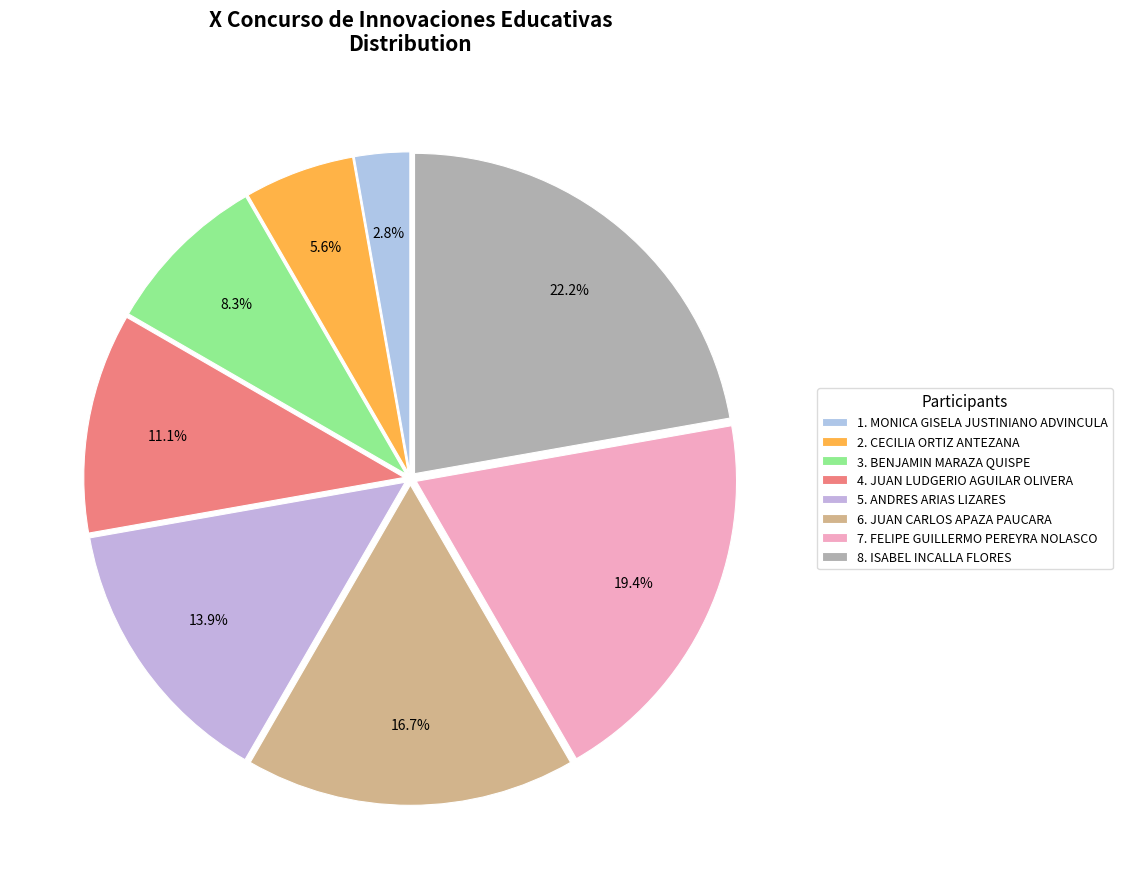

Rank the categories by value from lowest to highest.

1. MONICA GISELA JUSTINIANO ADVINCULA, 2. CECILIA ORTIZ ANTEZANA, 3. BENJAMIN MARAZA QUISPE, 4. JUAN LUDGERIO AGUILAR OLIVERA, 5. ANDRES ARIAS LIZARES, 6. JUAN CARLOS APAZA PAUCARA, 7. FELIPE GUILLERMO PEREYRA NOLASCO, 8. ISABEL INCALLA FLORES